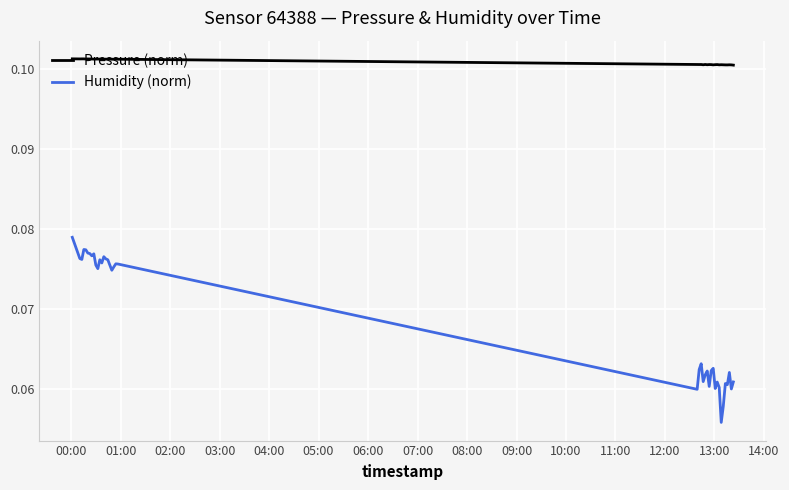

True or false: Pressure (norm) and Humidity (norm) intersect in this chart.

False